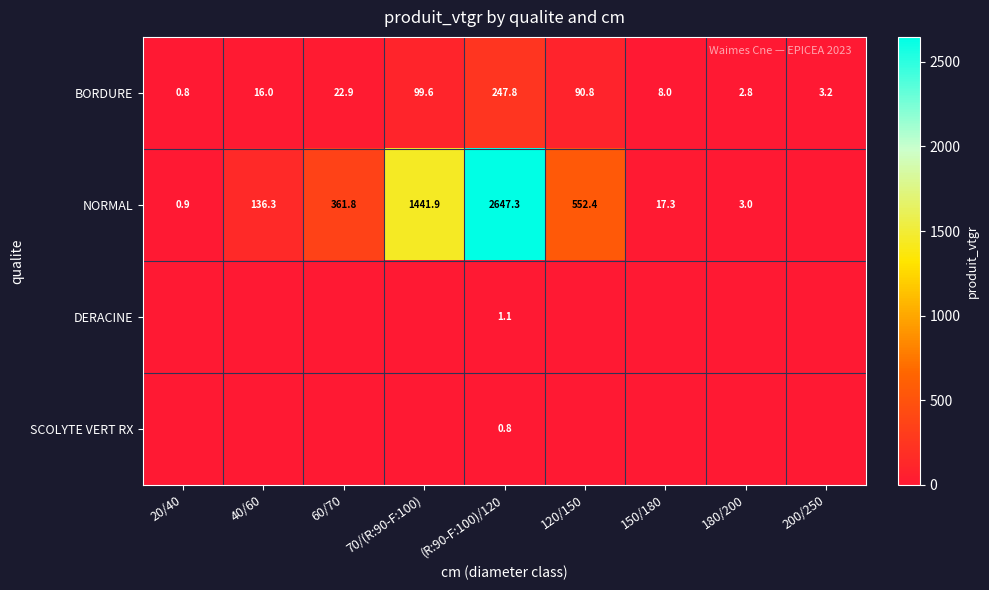

At which label is BORDURE closest to 124?

70/(R:90-F:100)